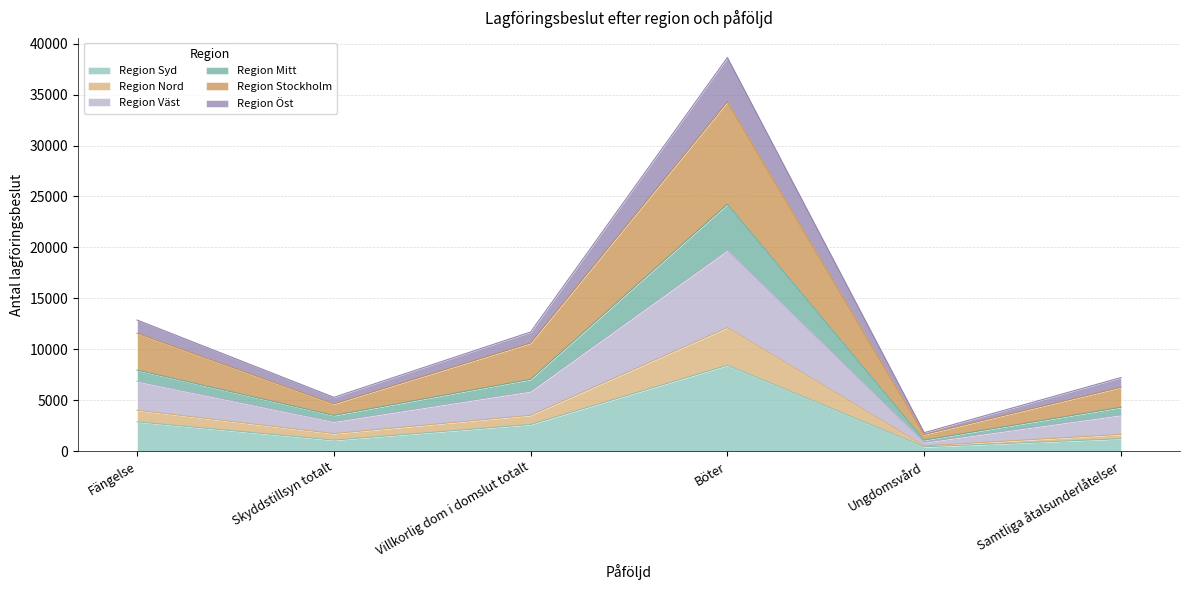

True or false: Region Öst and Region Mitt intersect in this chart.

False